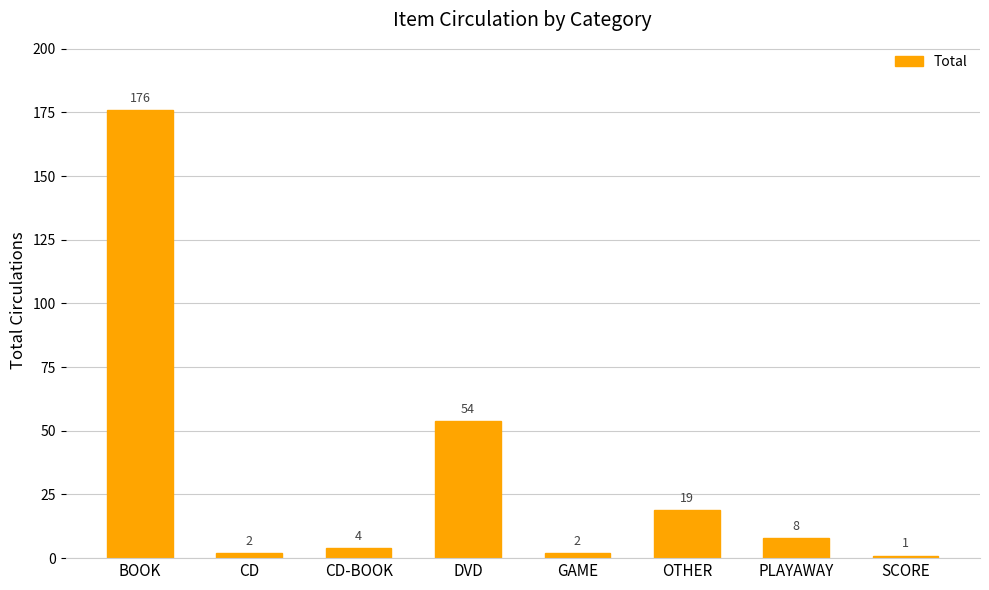

What is the difference between the values at BOOK and PLAYAWAY?

168